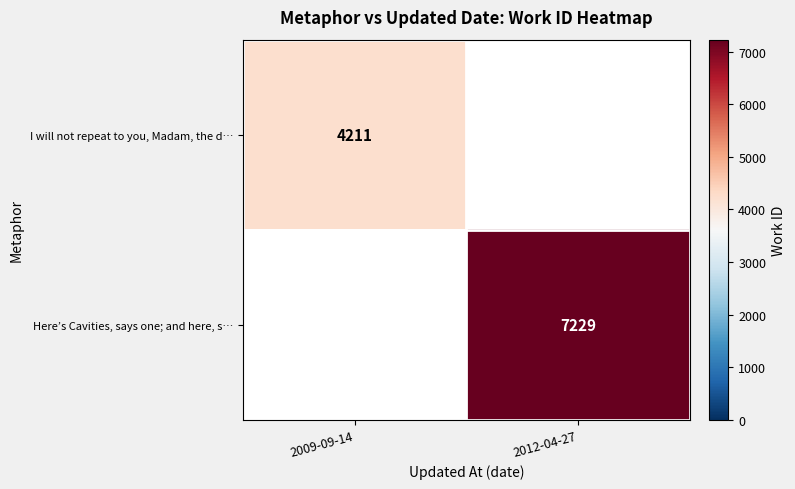

The I will not repeat to you, Madam, the d… series shows 6651 at 2009-09-14. True or false?

False